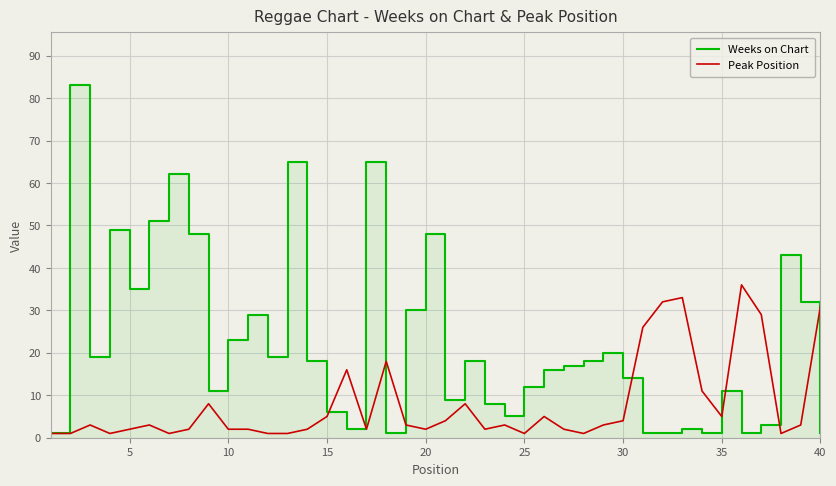

How many interior local peaks does the Weeks on Chart series have?

12